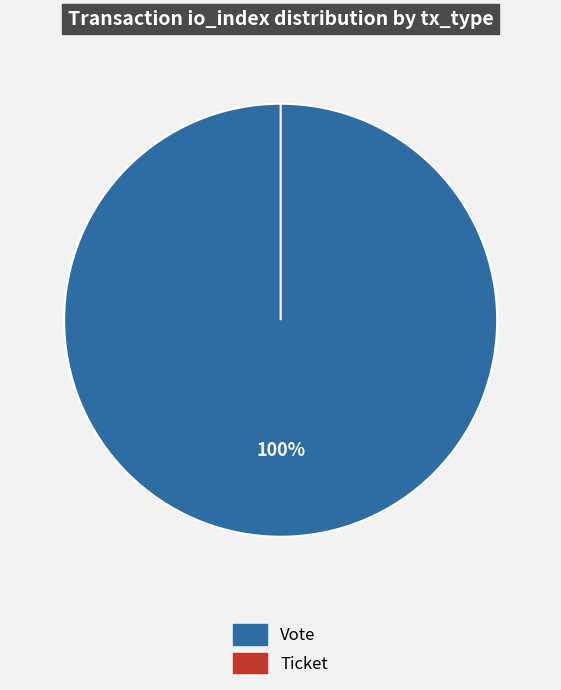

Count the number of slices in the pie.

2